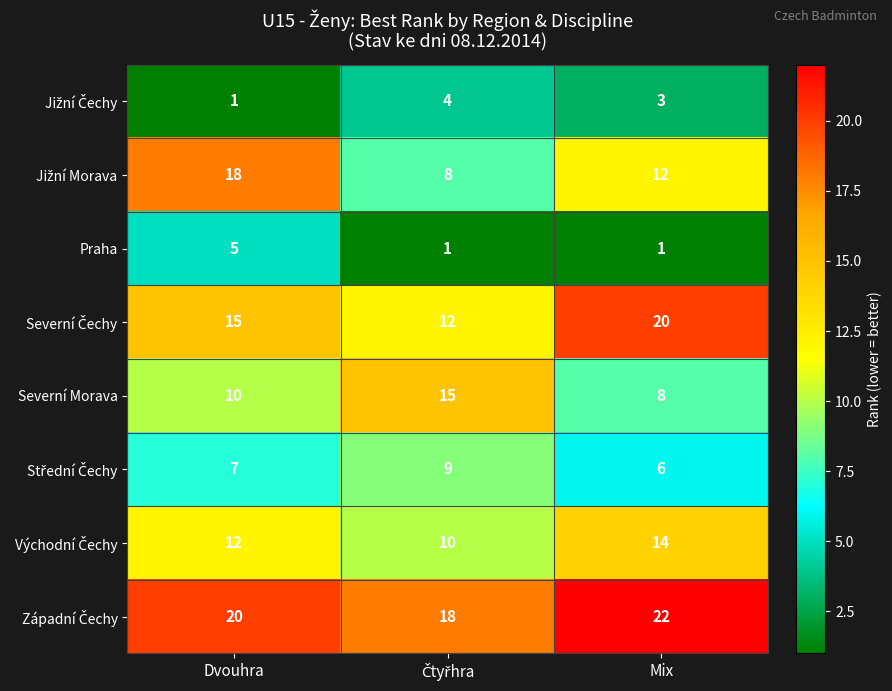

Count the Severní Morava values in the range 8 to 15.

3